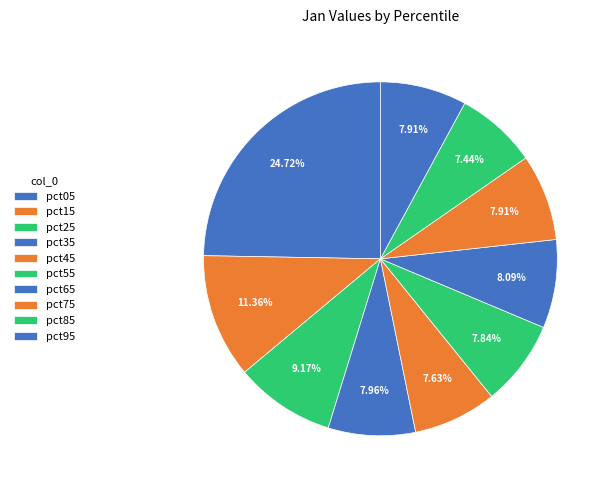

True or false: pct45 accounts for 18% of the total.

False